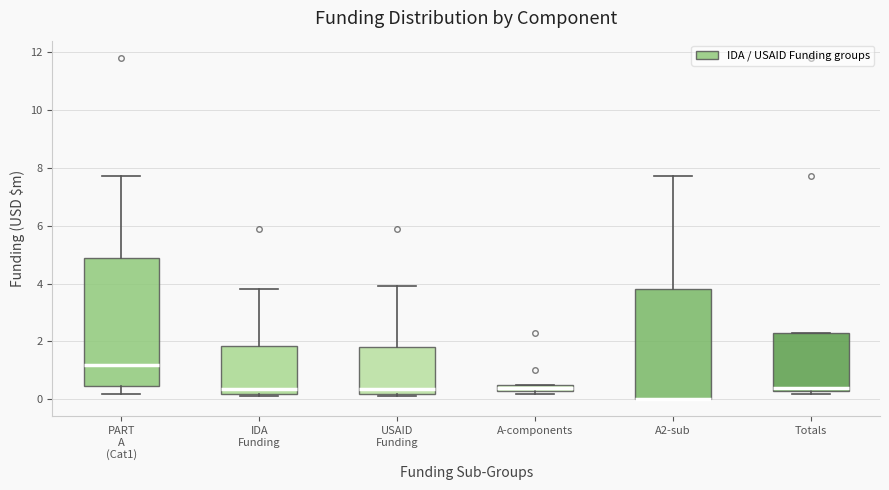

Which box is the tallest, from its lower edge to its upper edge?

PART A (Cat1)